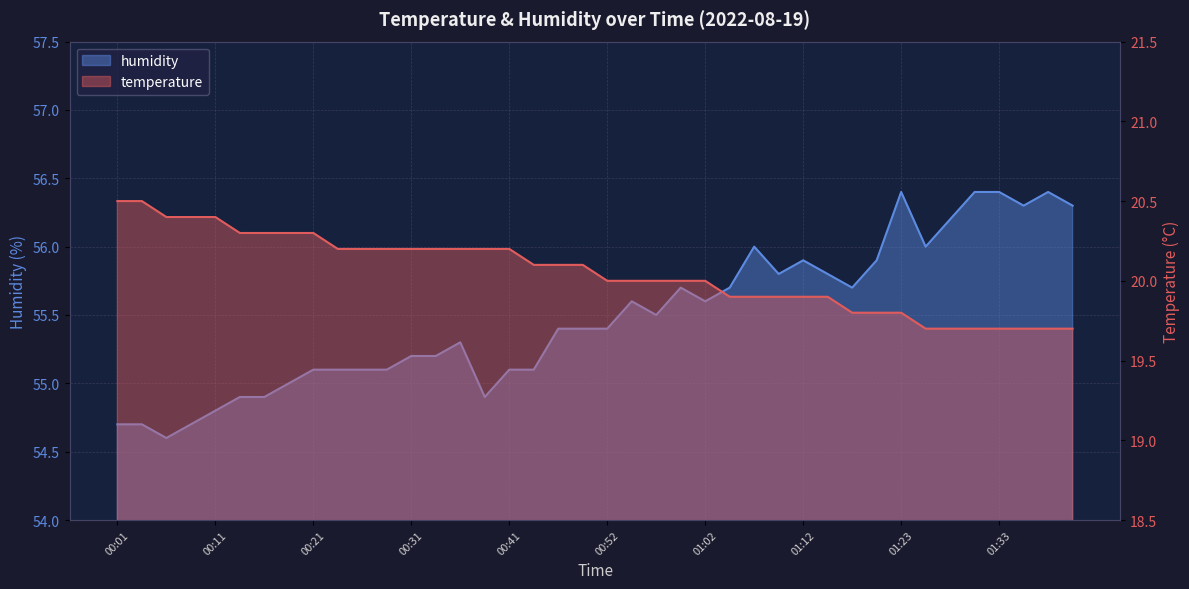

What value does the temperature series have at 01:10?

19.9